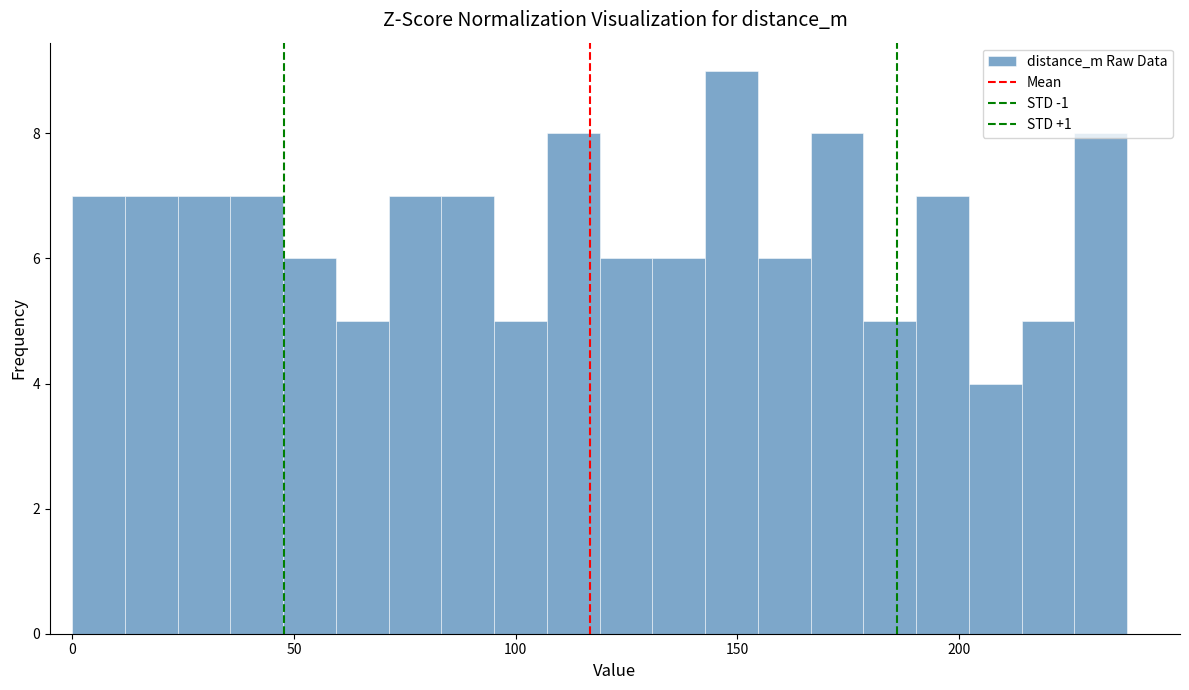

Read against the x-axis, roughly where is the centre of the tallest bar?

150